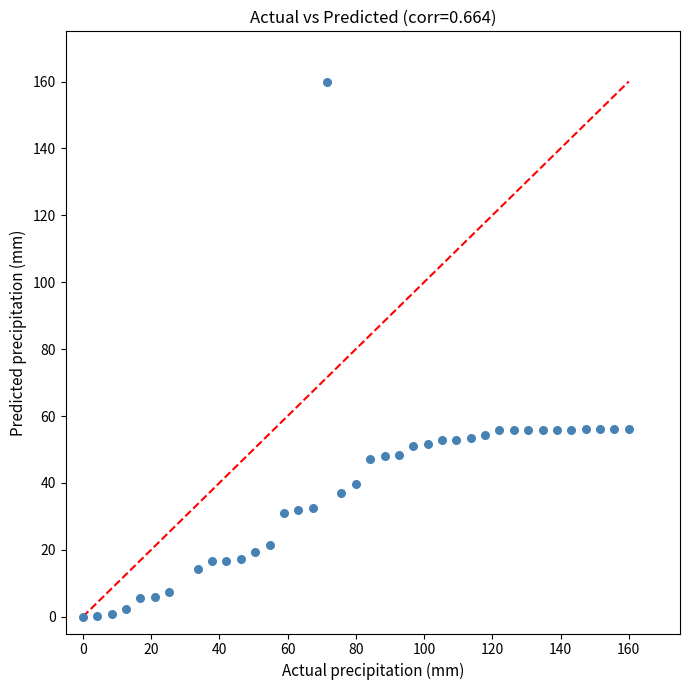

What is the range of X values (max minus min)?

160.0